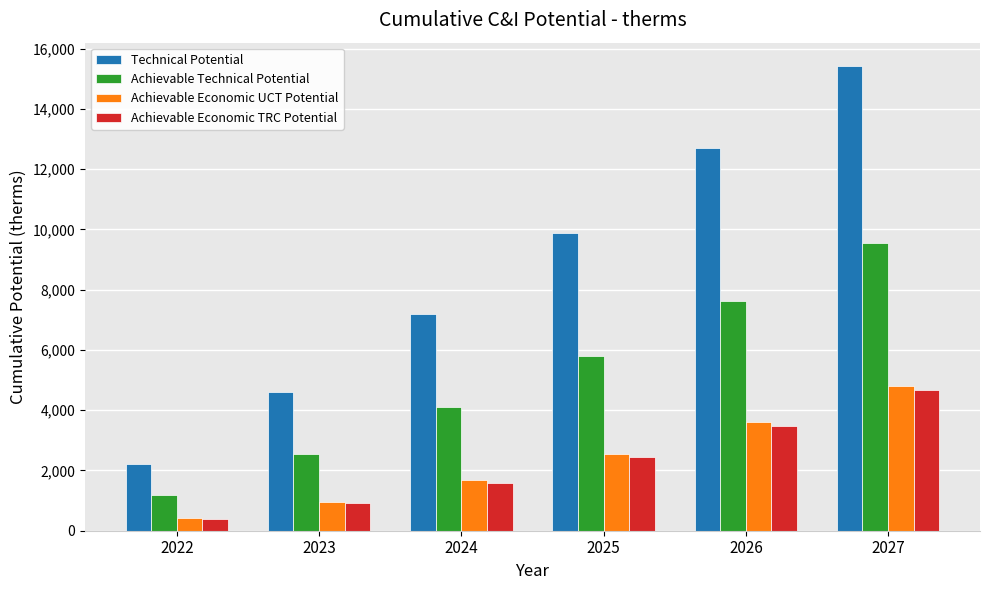

Rank the categories by Achievable Technical Potential value from highest to lowest.

2027, 2026, 2025, 2024, 2023, 2022